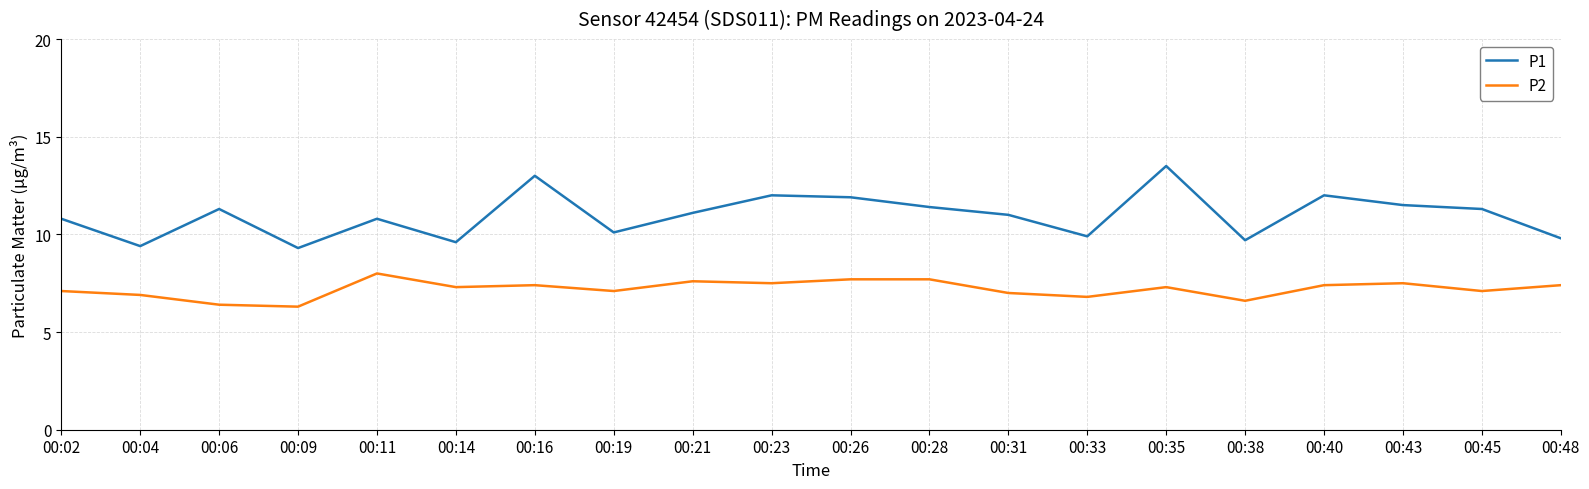

List the series in order of their overall mean, highest first.

P1, P2